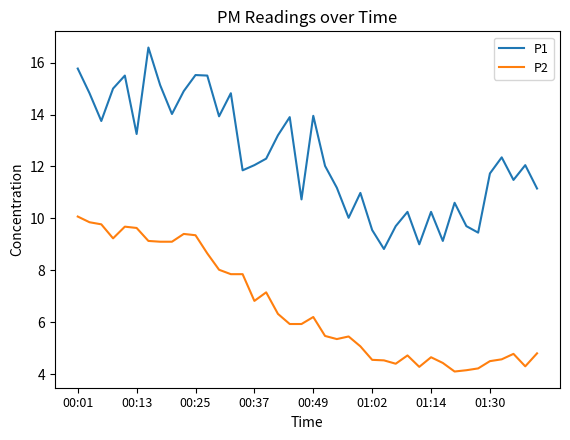

What is the difference between the maximum and minimum values in the P2 series?

6.0